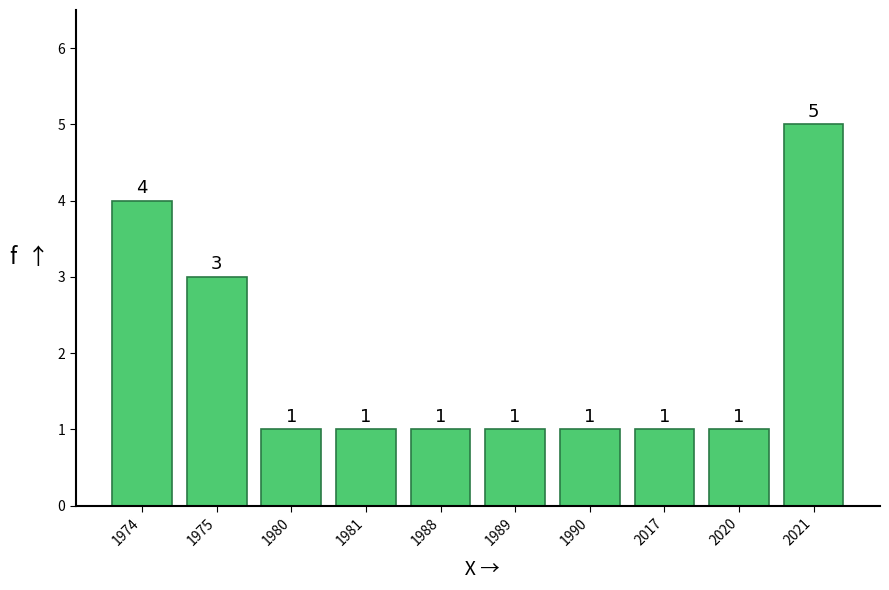

Reading left to right, extract all data points from this chart.

4	3	1	1	1	1	1	1	1	5